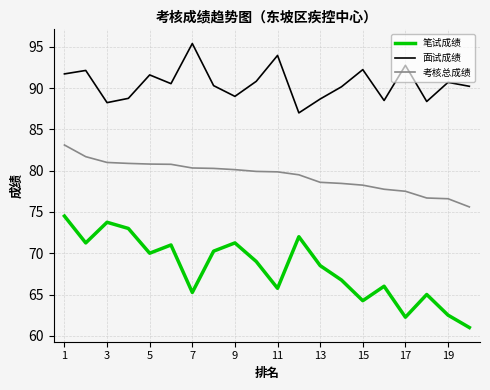

Which series has the largest total across all categories?

面试成绩